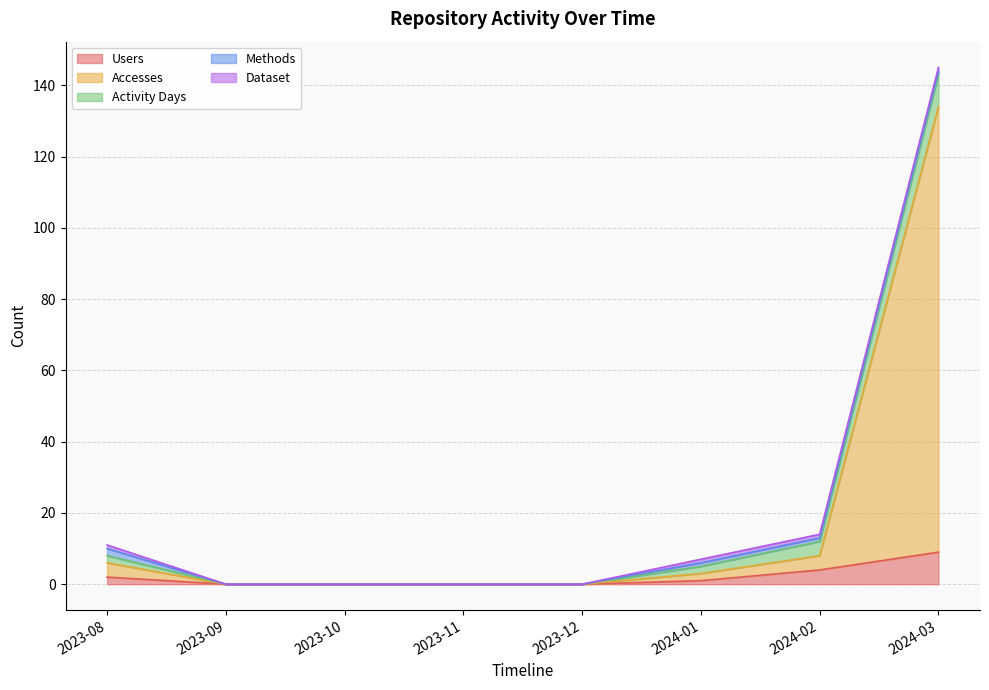

Reading left to right, extract all data points from this chart.

Users: 2023-08=2	2023-09=0	2023-10=0	2023-11=0	2023-12=0	2024-01=1	2024-02=4	2024-03=9
Accesses: 2023-08=4	2023-09=0	2023-10=0	2023-11=0	2023-12=0	2024-01=2	2024-02=4	2024-03=125
Activity Days: 2023-08=2	2023-09=0	2023-10=0	2023-11=0	2023-12=0	2024-01=2	2024-02=4	2024-03=9
Methods: 2023-08=2	2023-09=0	2023-10=0	2023-11=0	2023-12=0	2024-01=1	2024-02=1	2024-03=1
Dataset: 2023-08=1	2023-09=0	2023-10=0	2023-11=0	2023-12=0	2024-01=1	2024-02=1	2024-03=1